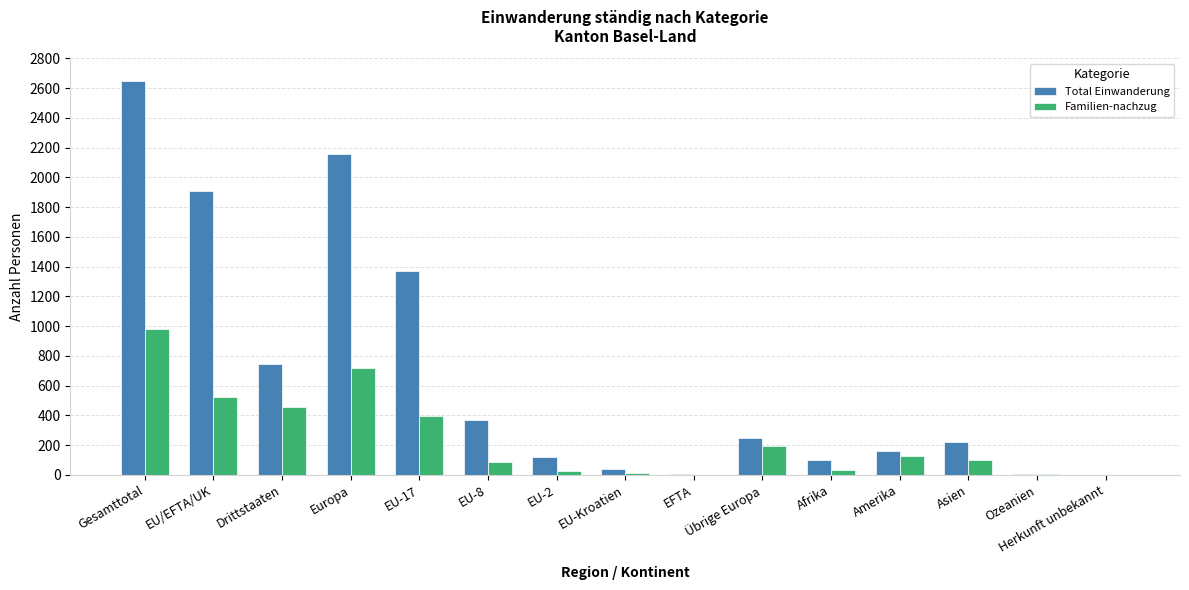

Are the bars grouped side by side (vs. stacked)?

Yes